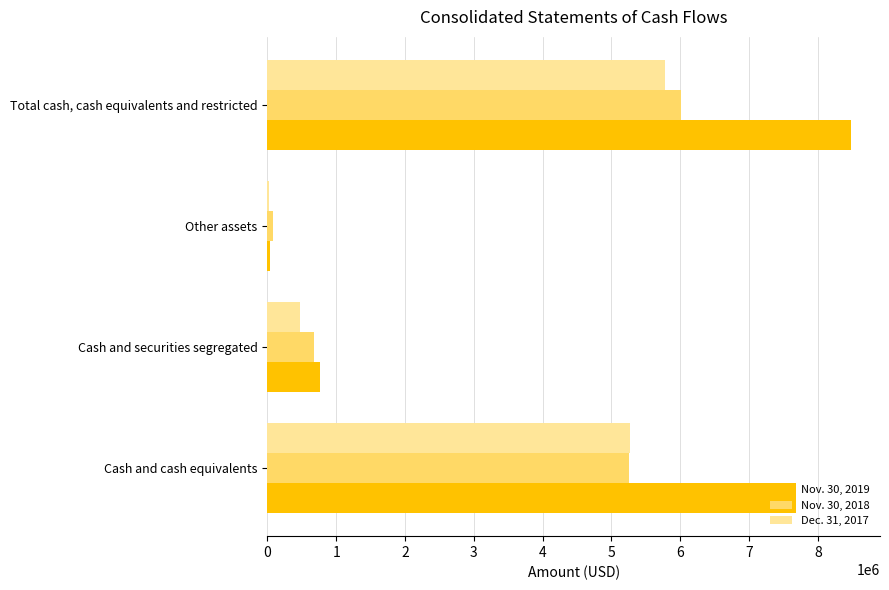

What is the greatest value displayed?

8480435